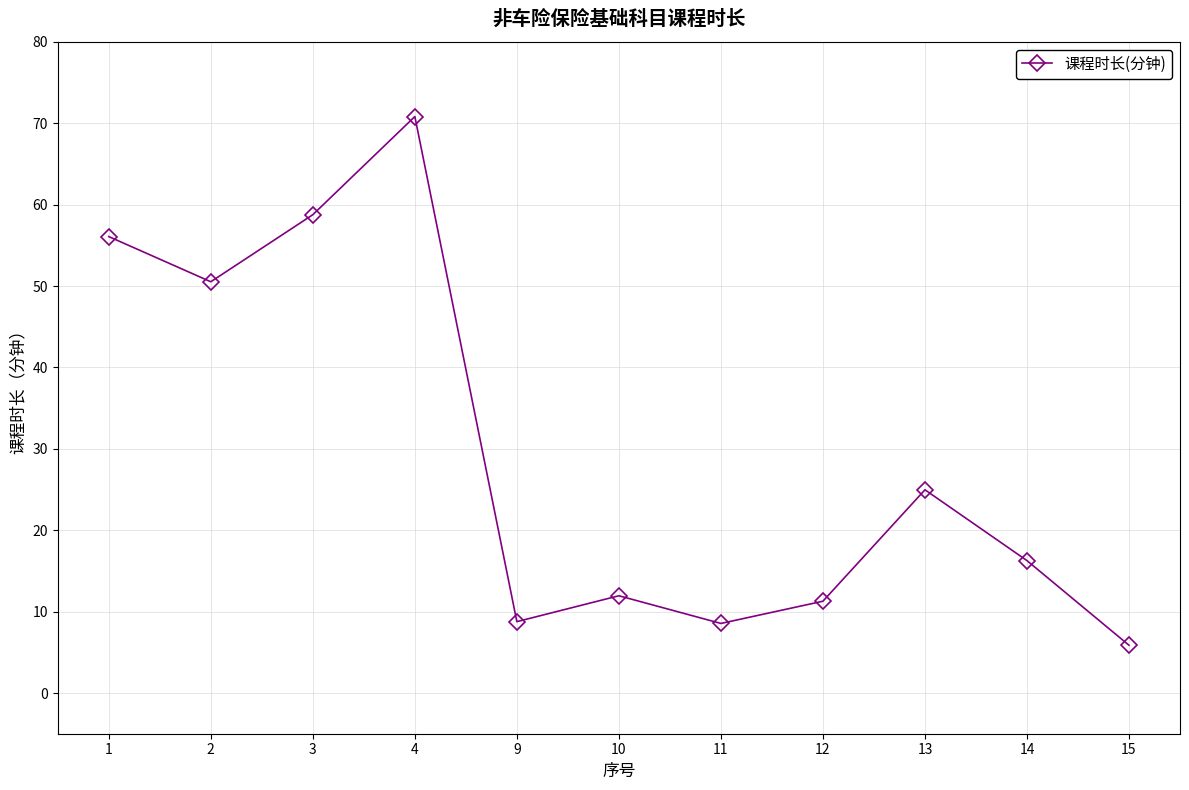

Does the chart have visible grid lines?

Yes